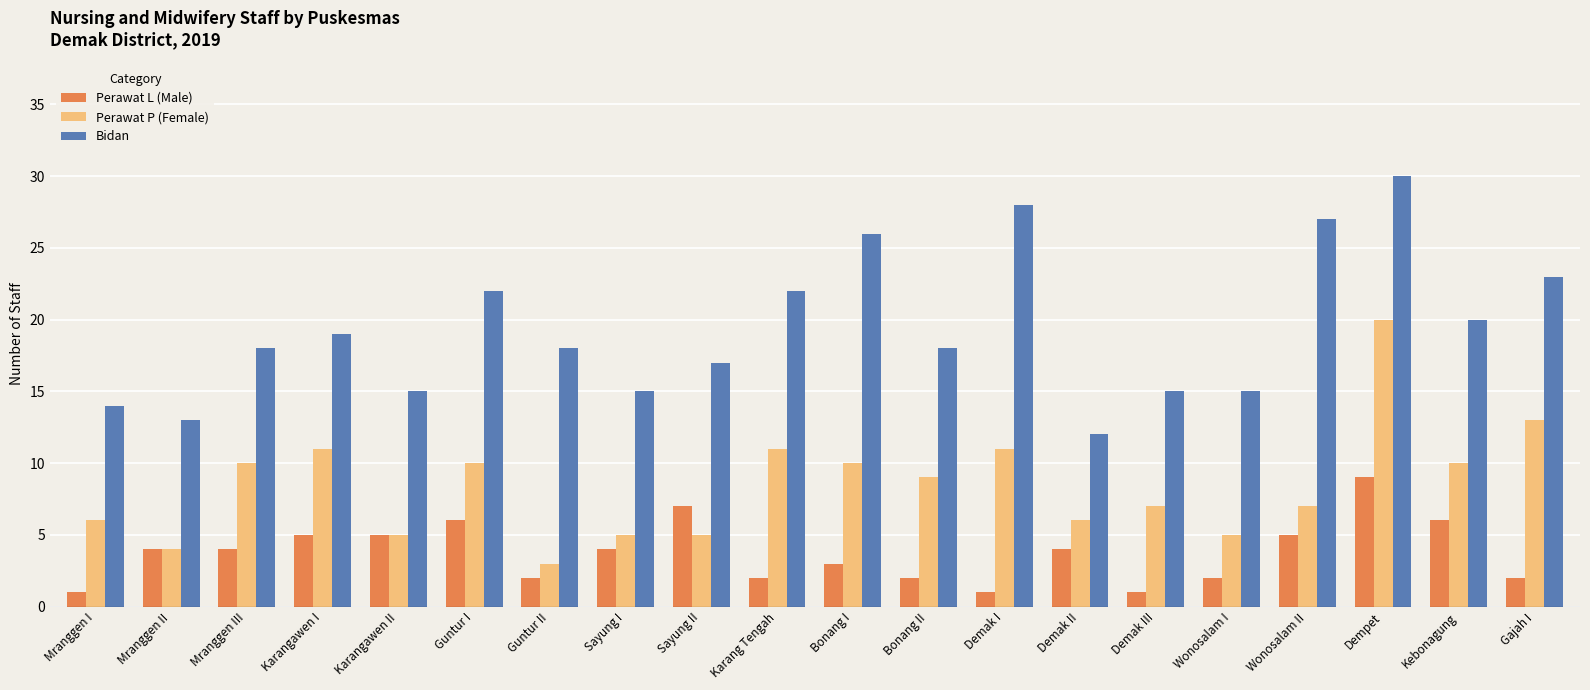

Where does the Perawat P (Female) series first go above 9?

Mranggen III